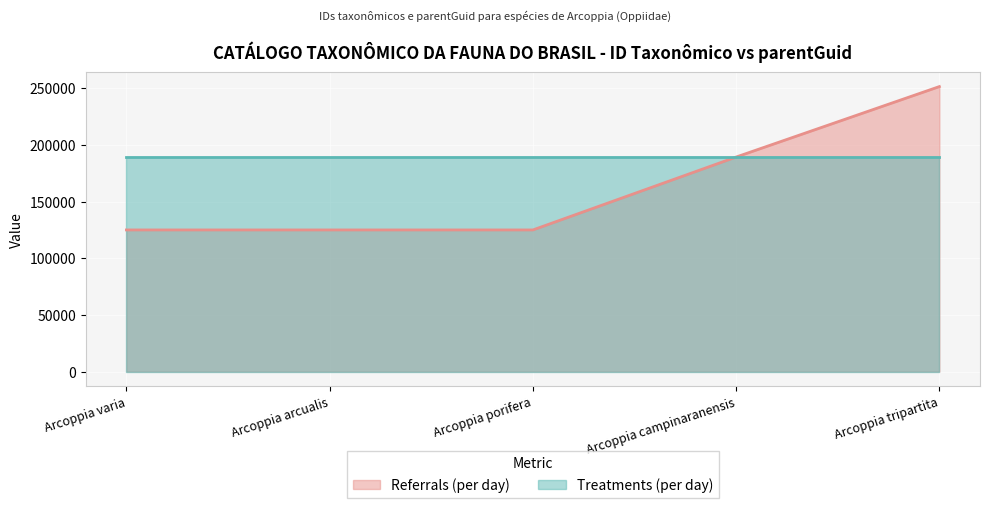

What is the difference between the maximum and second lowest values?

126469